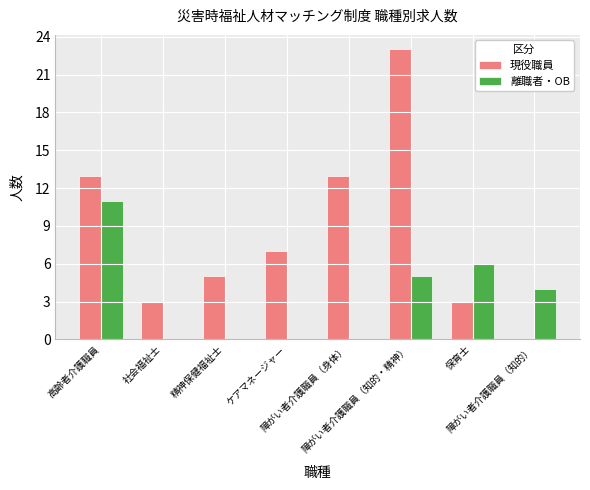

What is the maximum value for 現役職員?

23